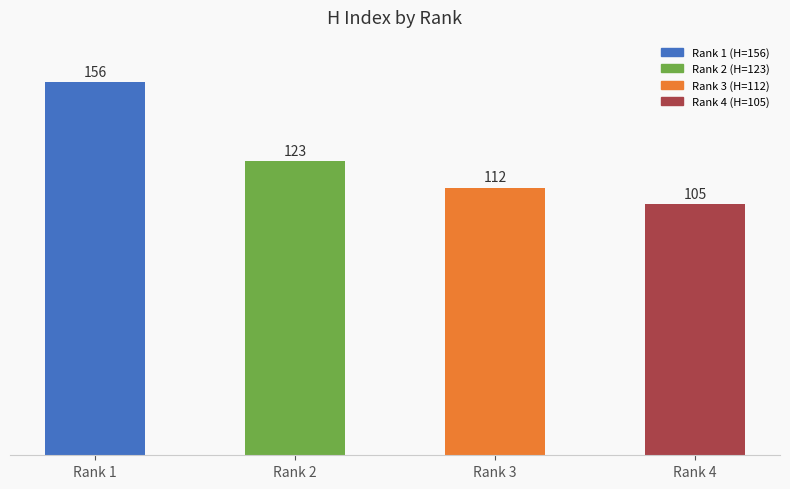

Count the number of categories in the chart.

4